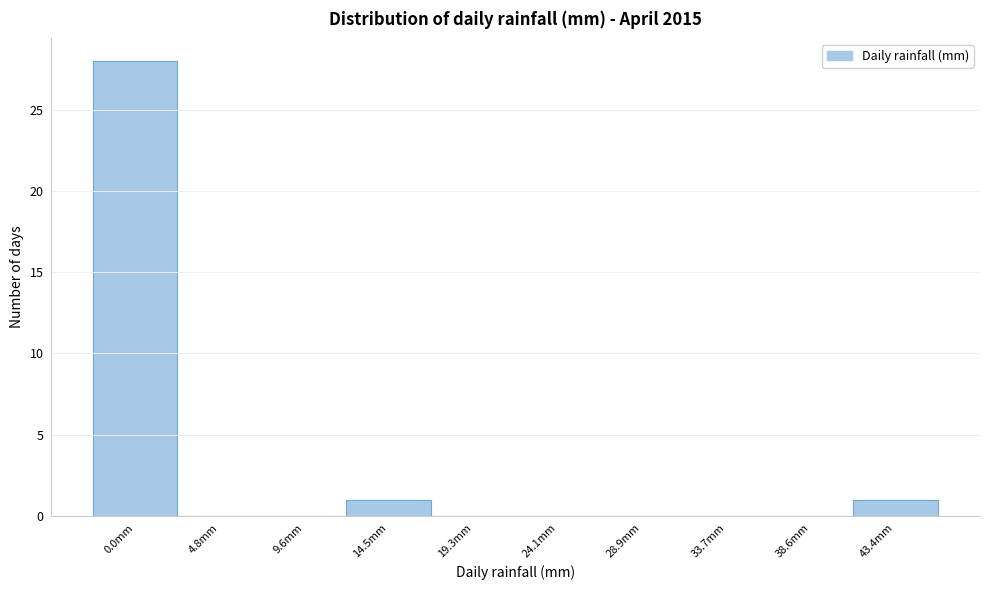

Reading left to right, extract all data points from this chart.

0.0mm=28	4.8mm=0	9.6mm=0	14.5mm=1	19.3mm=0	24.1mm=0	28.9mm=0	33.7mm=0	38.6mm=0	43.4mm=1